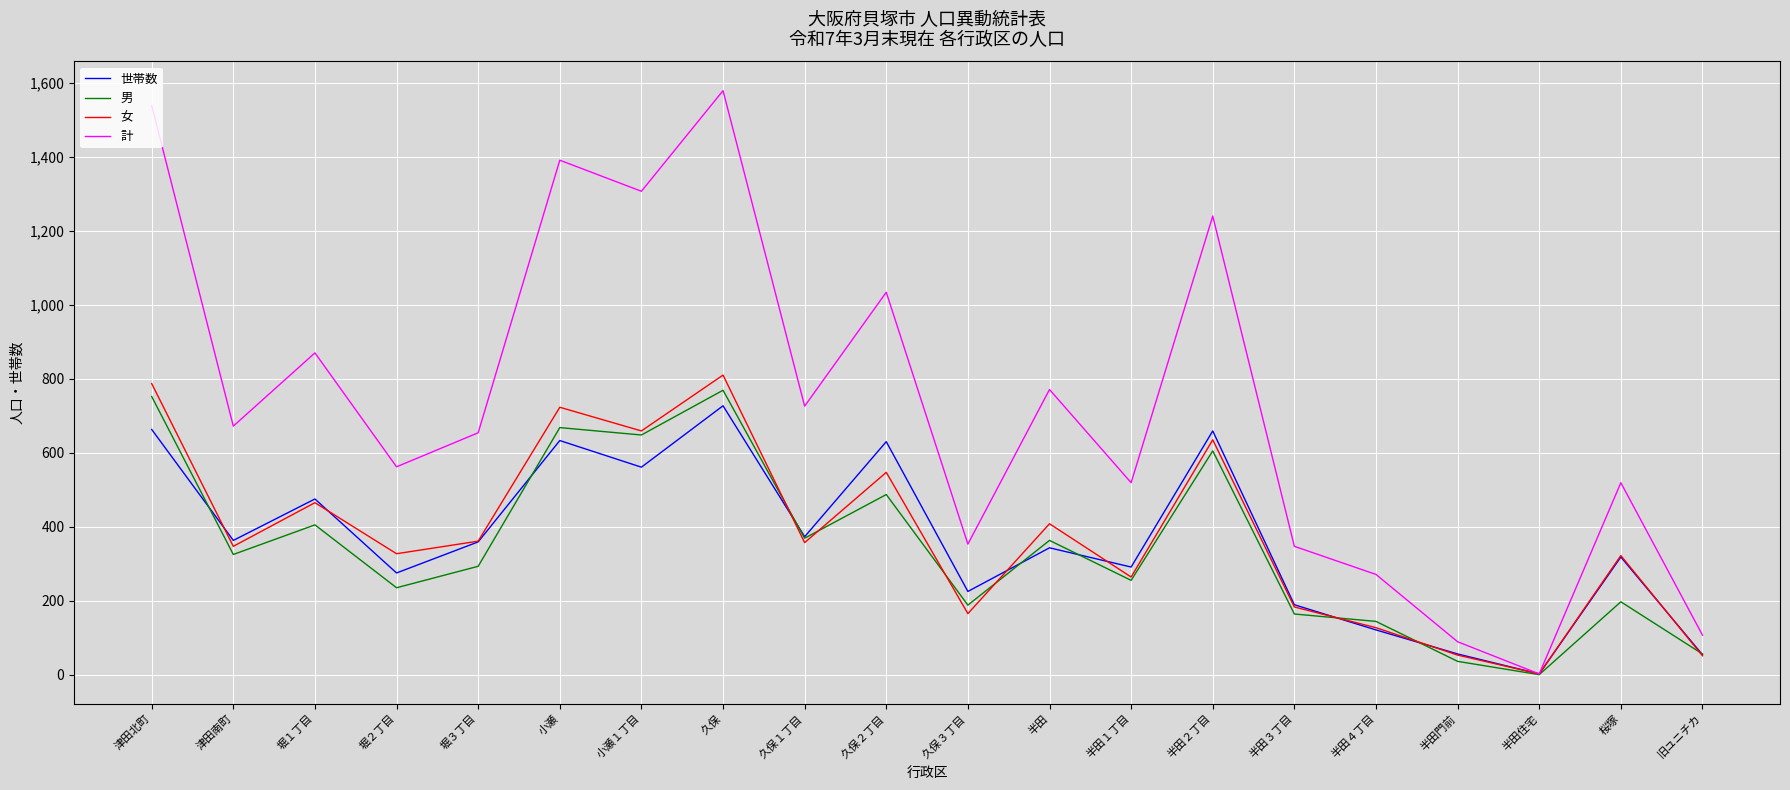

What is the lowest value of the 計 series?

2